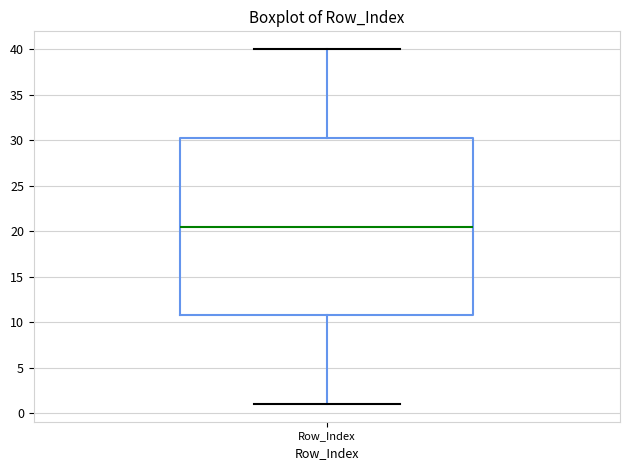

Where is the lower edge of the box for Row_Index on the y-axis? The values are not printed on the chart, so give them approximately, as read against the axis.

11.0